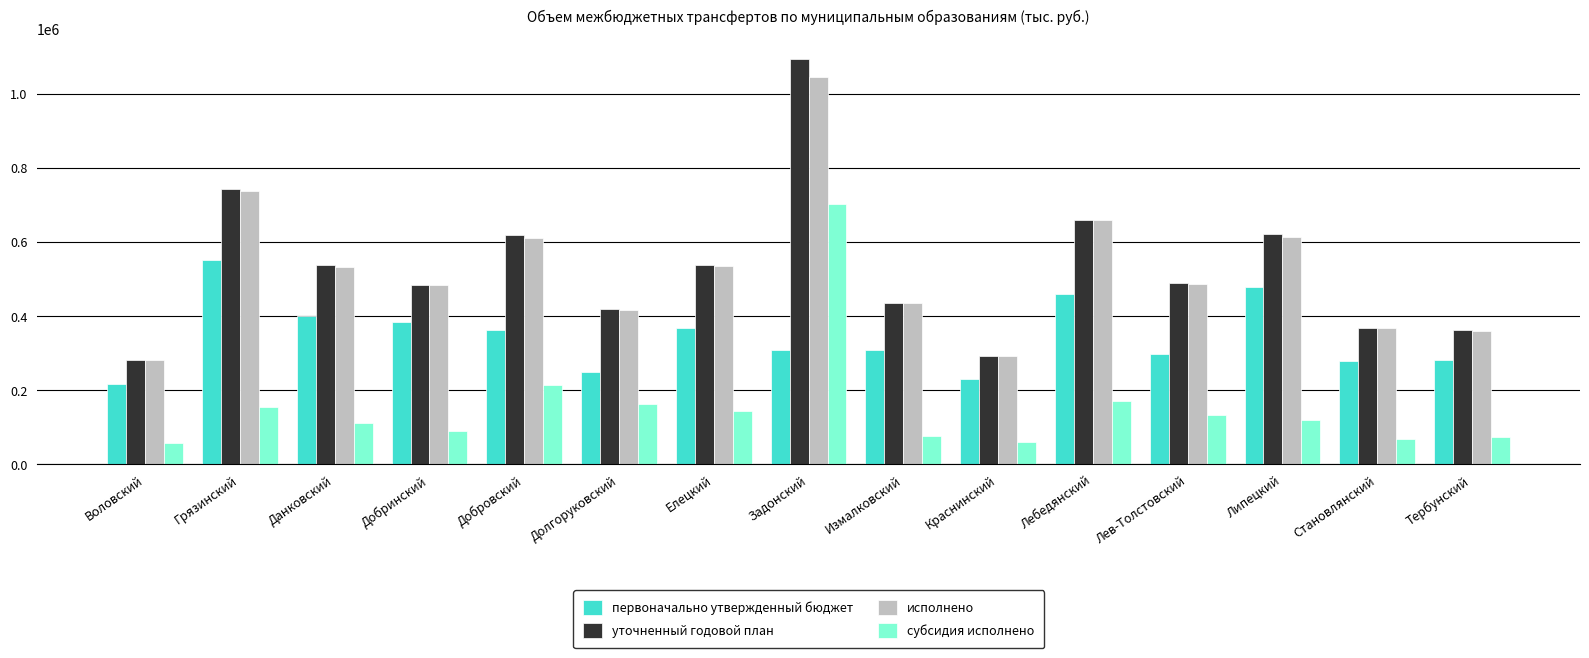

How many categories are shown in the chart?

15